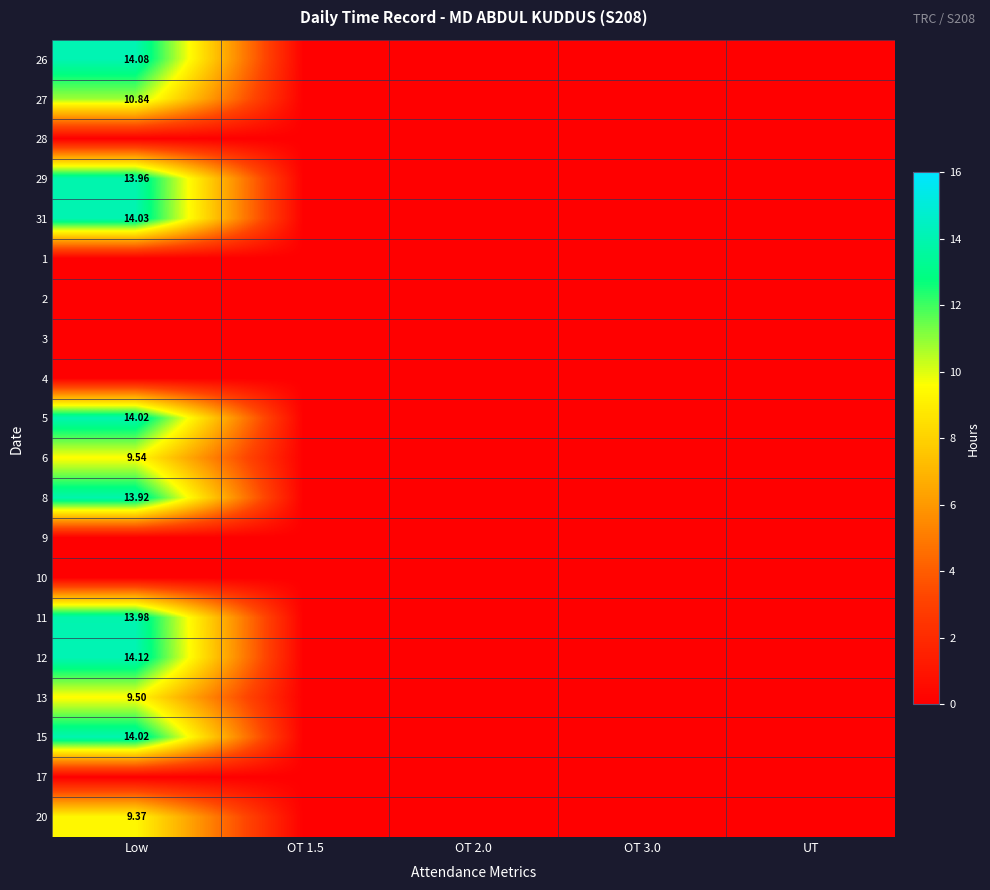

At which category does the chart reach its minimum across all series?

OT 1.5